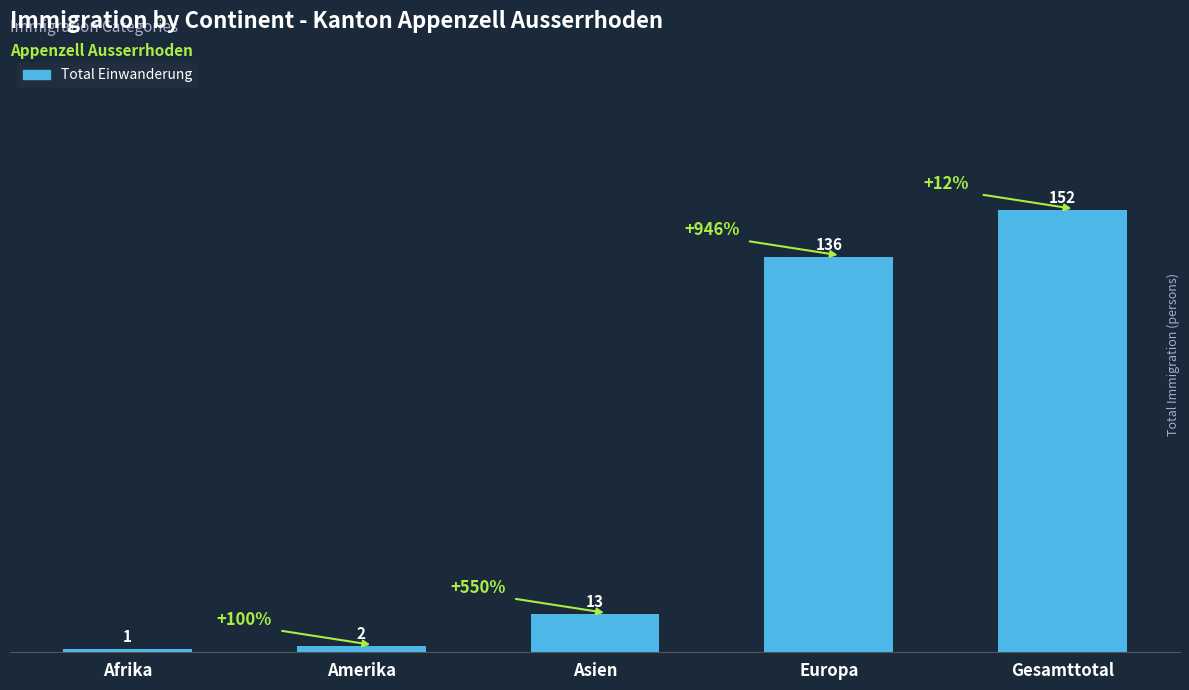

Are the bars grouped side by side (vs. stacked)?

No